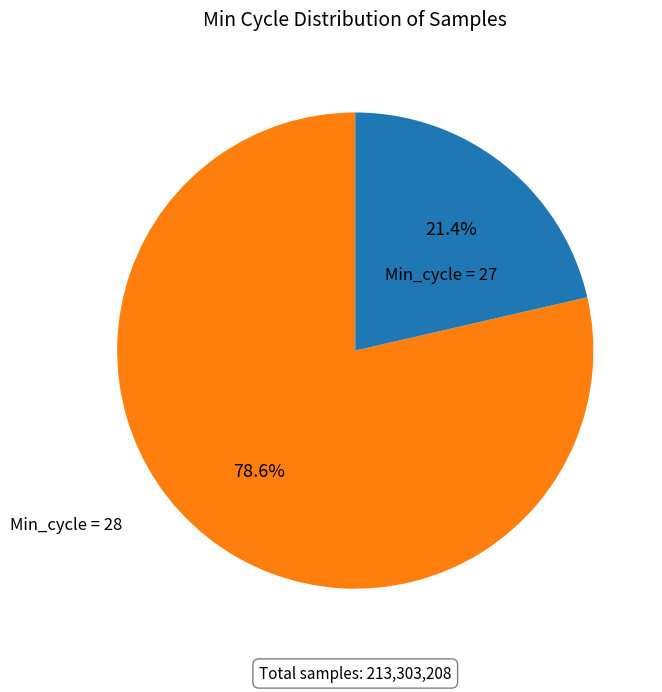

Is there any slice that represents more than half of the pie?

Yes